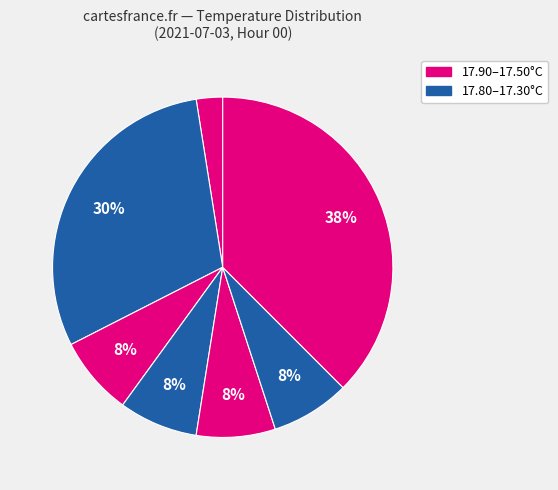

How many segments does this pie chart have?

7